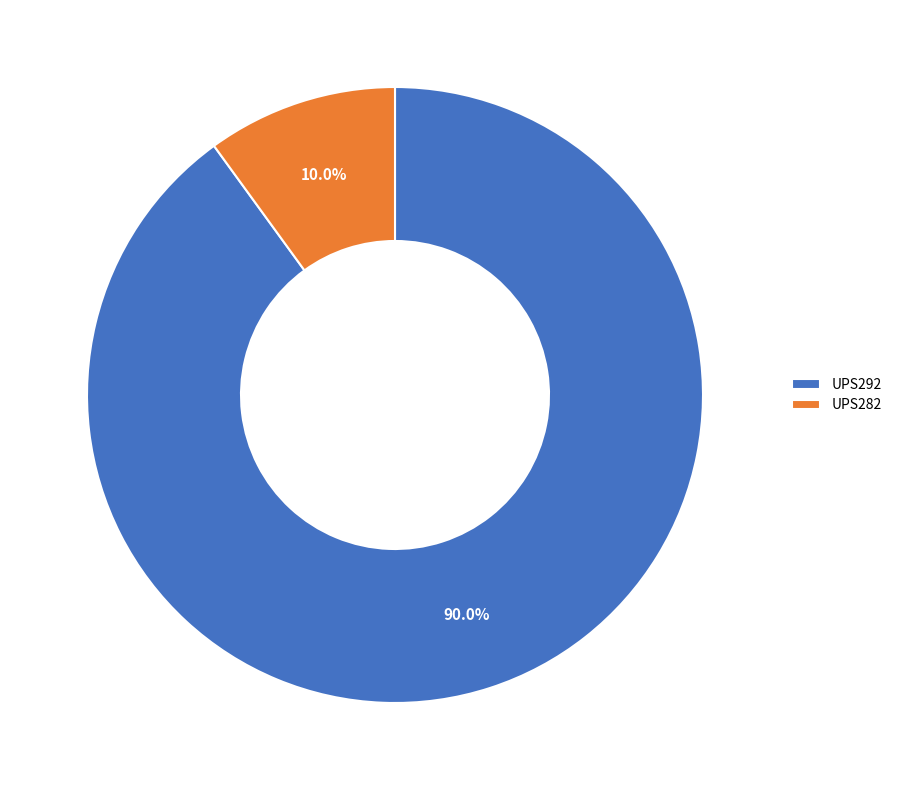

True or false: UPS292 accounts for 90% of the total.

True